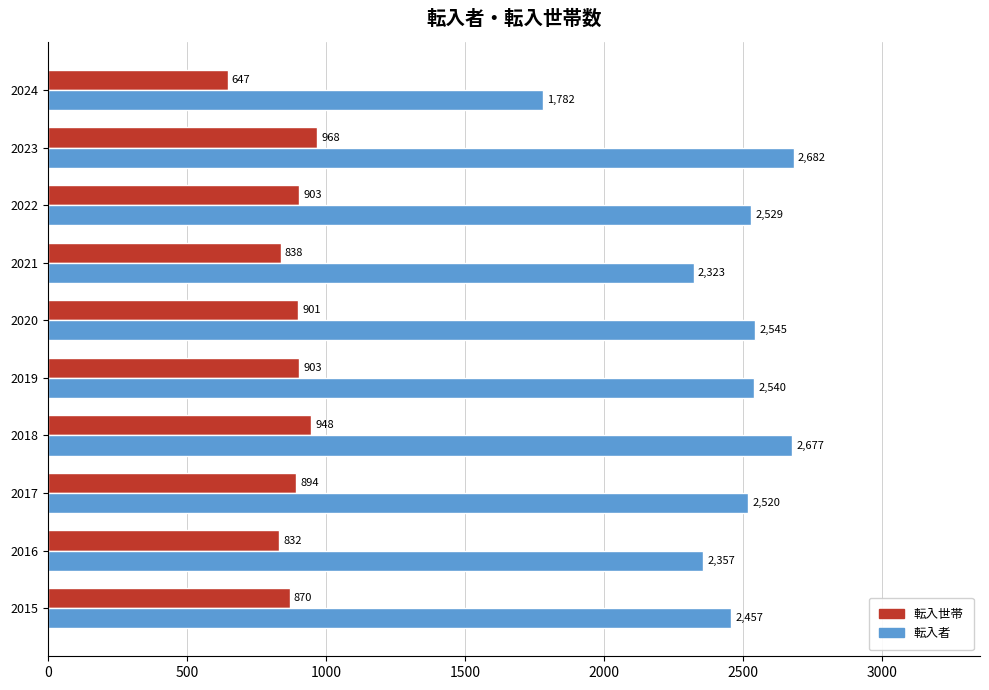

What is the difference between the second highest and minimum values in the 転入者 series?

895